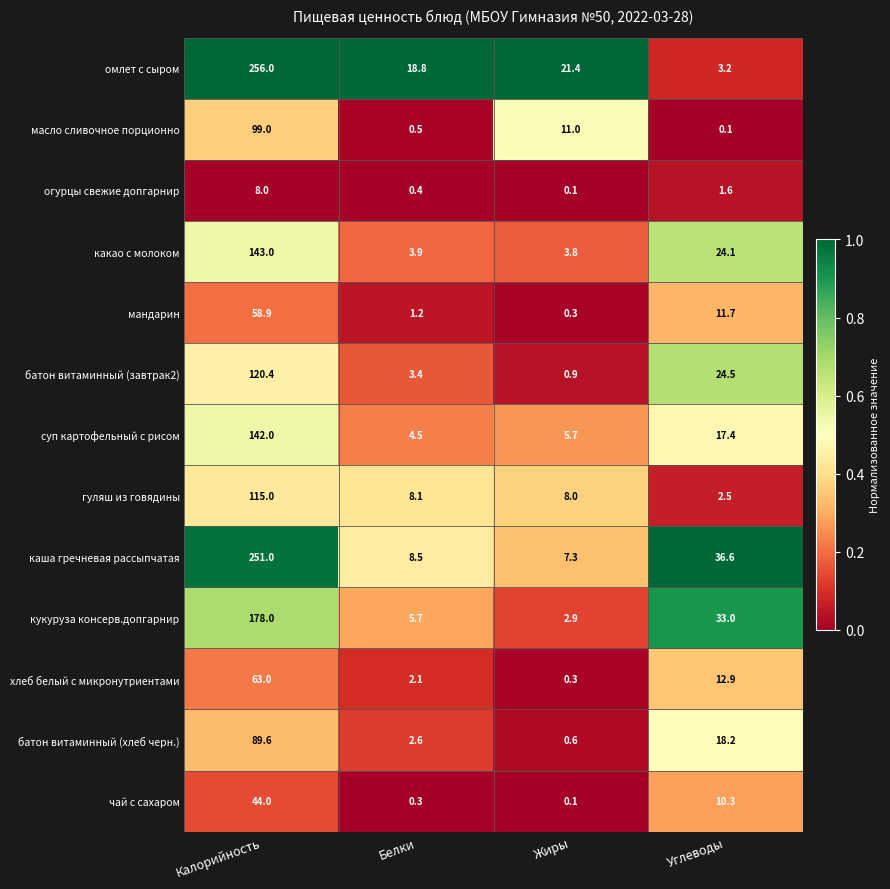

At which label is омлет с сыром closest to 129?

Жиры